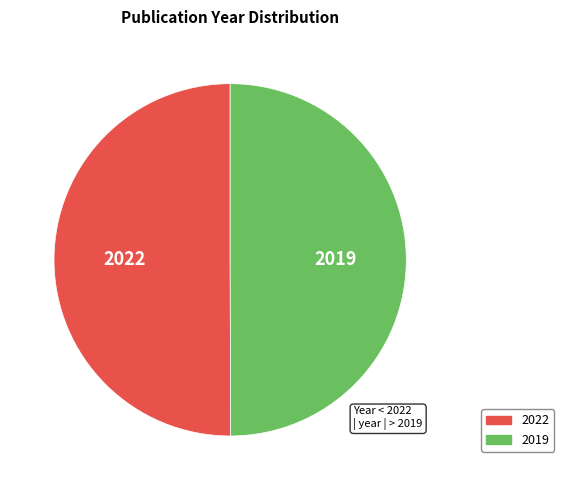

The 2019 slice represents 62% of the pie. True or false?

False